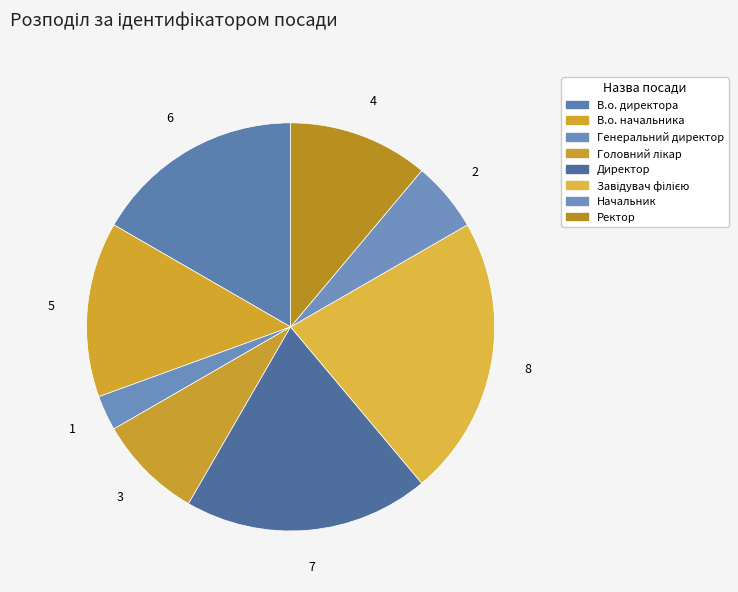

How many segments does this pie chart have?

8